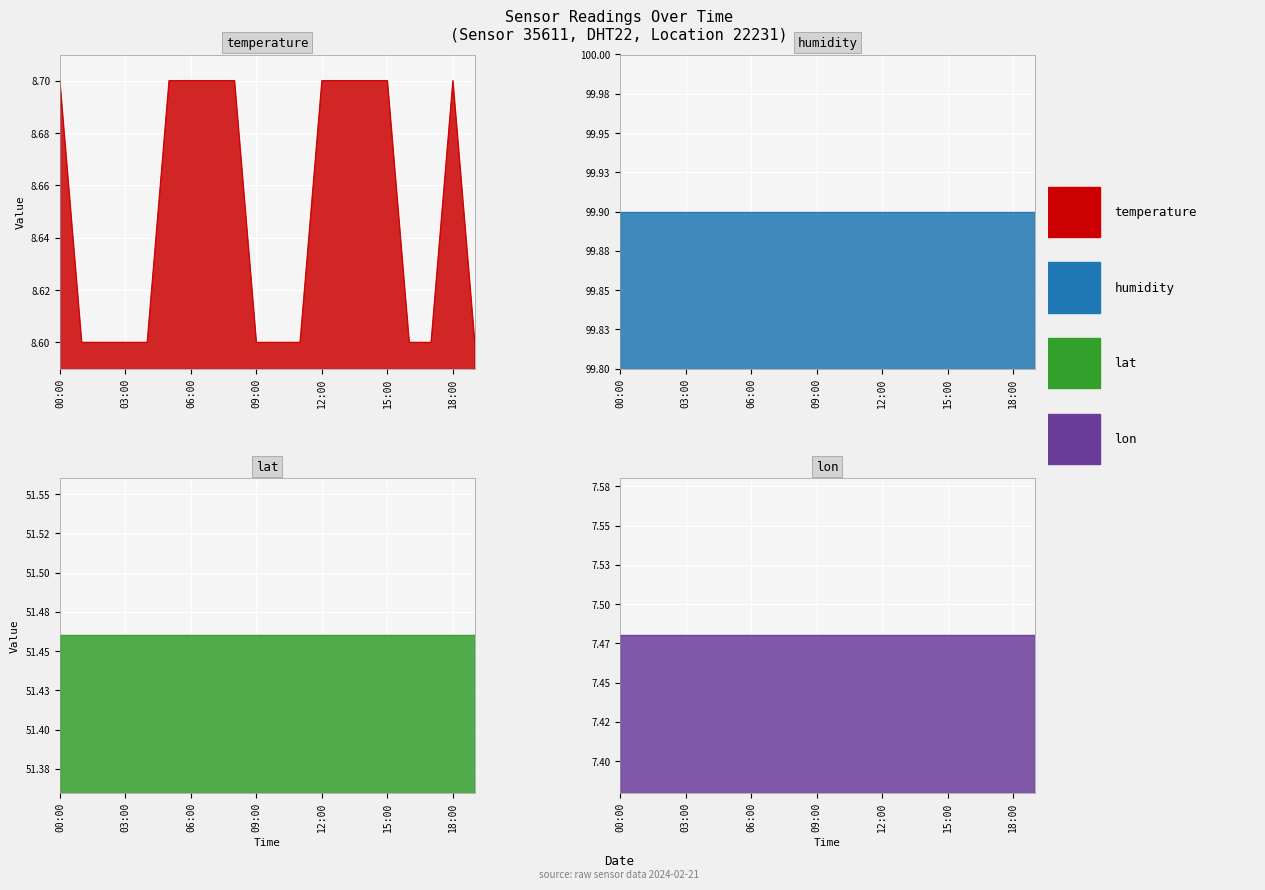

Reading left to right, extract all data points from this chart.

temperature: 8.7	8.6	8.6	8.6	8.6	8.7	8.7	8.7	8.7	8.6	8.6	8.6	8.7	8.7	8.7	8.7	8.6	8.6	8.7	8.6
humidity: 99.9	99.9	99.9	99.9	99.9	99.9	99.9	99.9	99.9	99.9	99.9	99.9	99.9	99.9	99.9	99.9	99.9	99.9	99.9	99.9
lat: 51.5	51.5	51.5	51.5	51.5	51.5	51.5	51.5	51.5	51.5	51.5	51.5	51.5	51.5	51.5	51.5	51.5	51.5	51.5	51.5
lon: 7.5	7.5	7.5	7.5	7.5	7.5	7.5	7.5	7.5	7.5	7.5	7.5	7.5	7.5	7.5	7.5	7.5	7.5	7.5	7.5